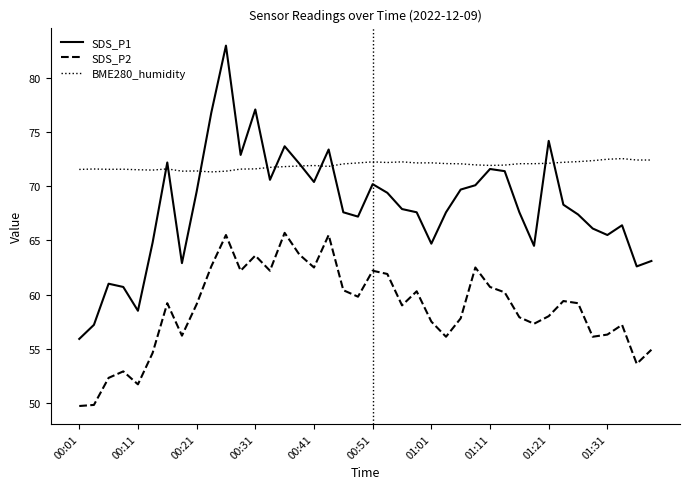

True or false: SDS_P2 and SDS_P1 intersect in this chart.

False